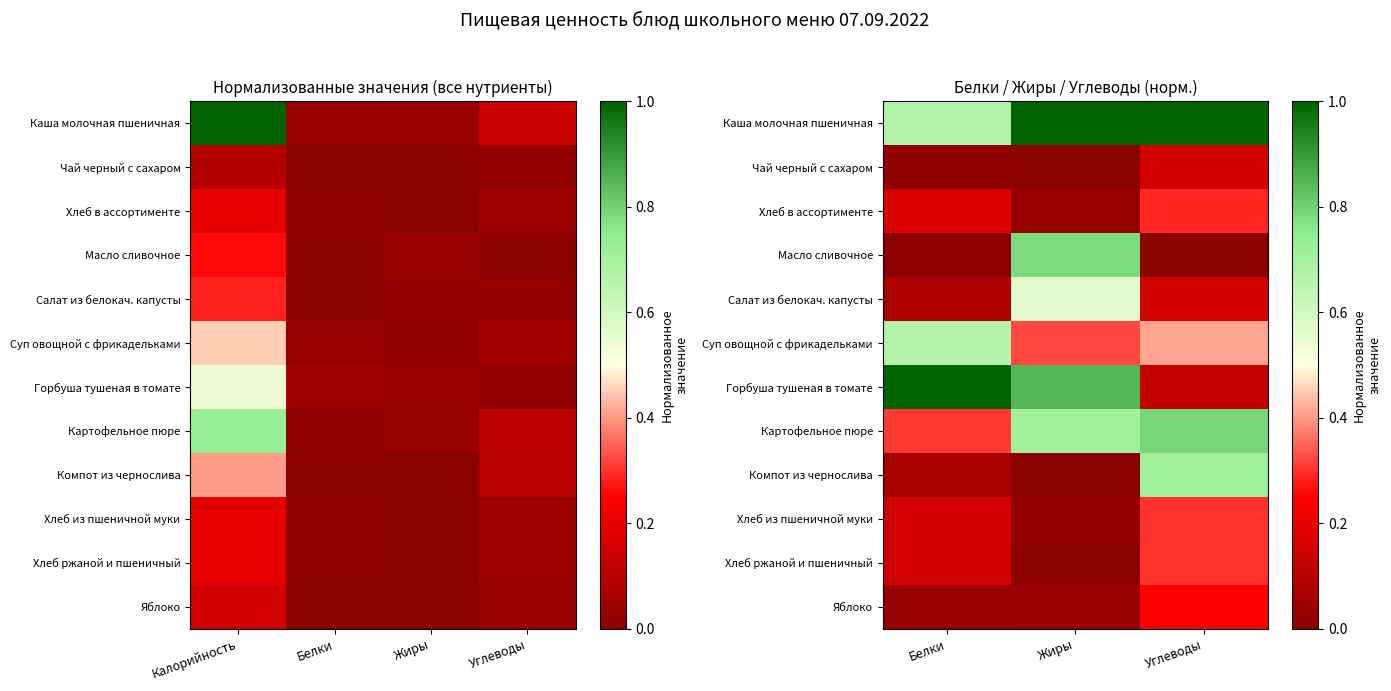

At which category does the chart reach its minimum across all series?

Жиры